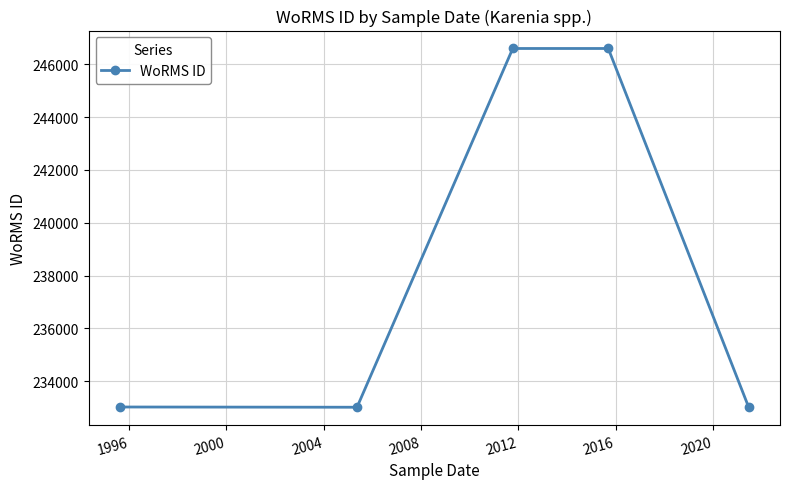

How many data points does each series have?

5